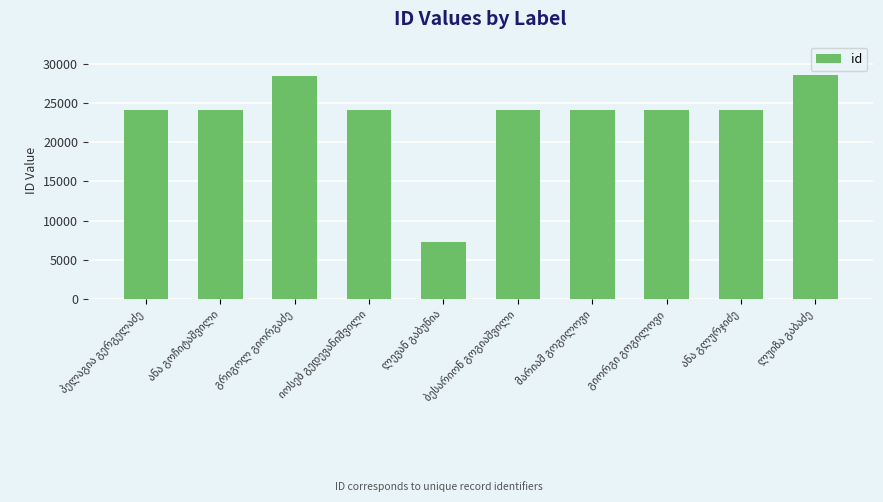

Does the chart contain stacked bars?

No